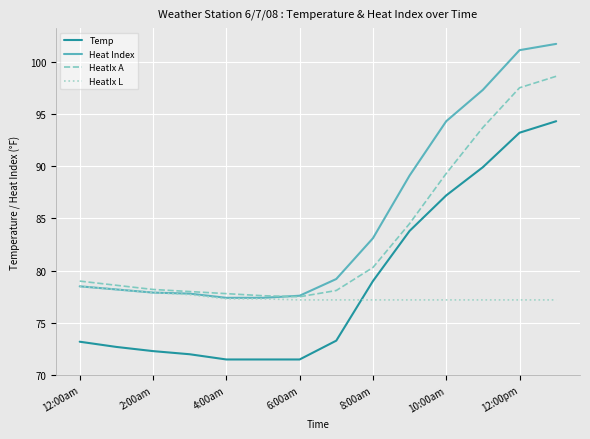

Which series has the widest spread of values?

Heat Index